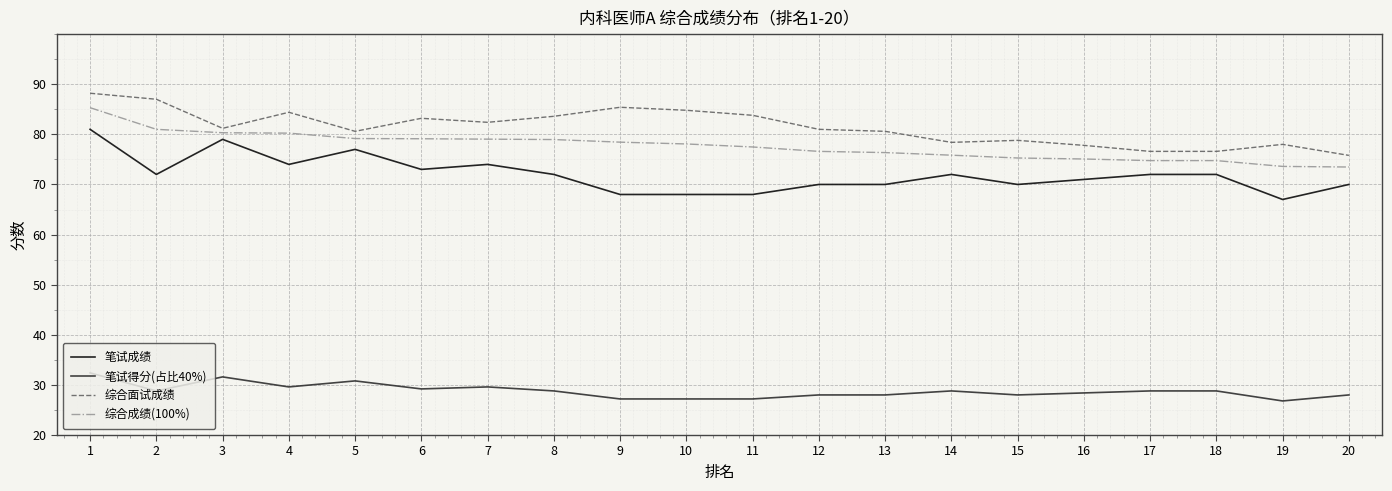

True or false: 综合面试成绩 and 笔试成绩 intersect in this chart.

False